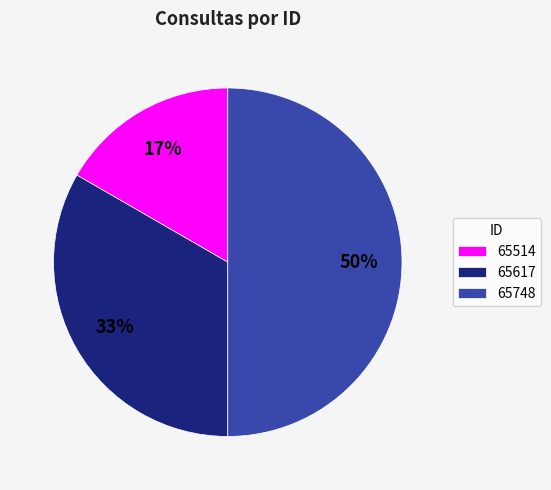

Rank the categories by value from lowest to highest.

65514, 65617, 65748